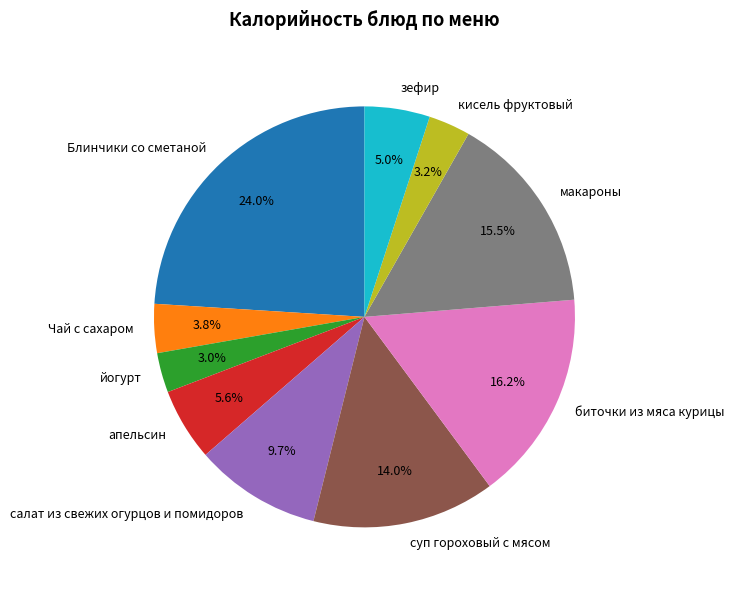

Which has a higher value, кисель фруктовый or биточки из мяса курицы?

биточки из мяса курицы